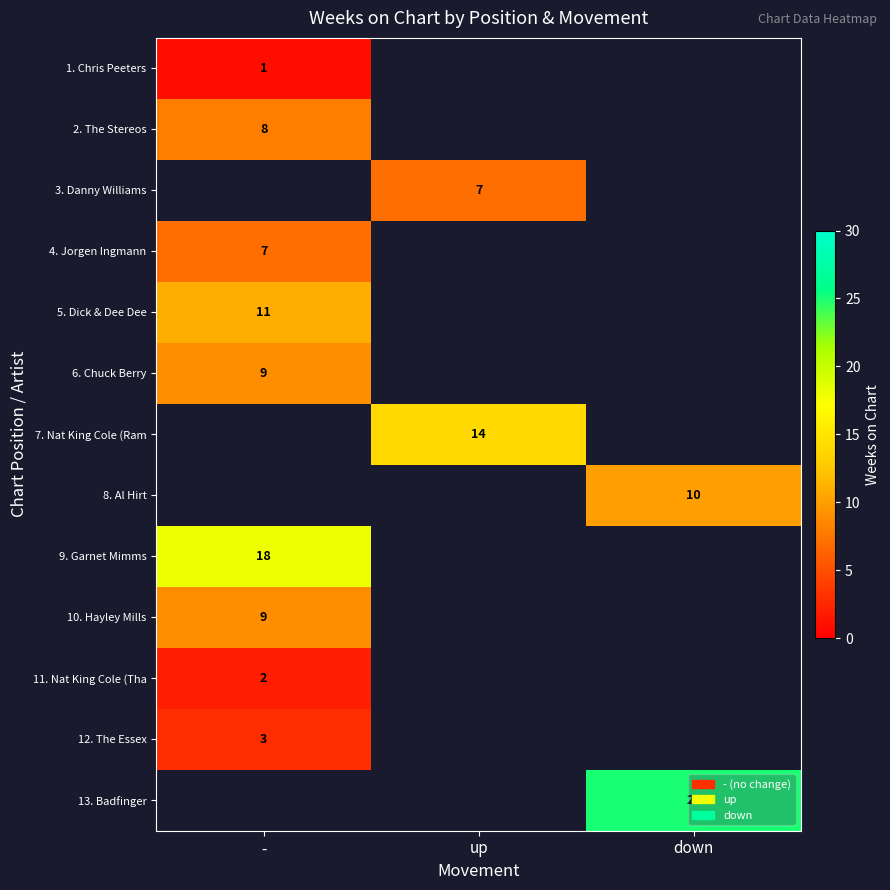

Is it true that 10. Hayley Mills equals 4 at -?

False